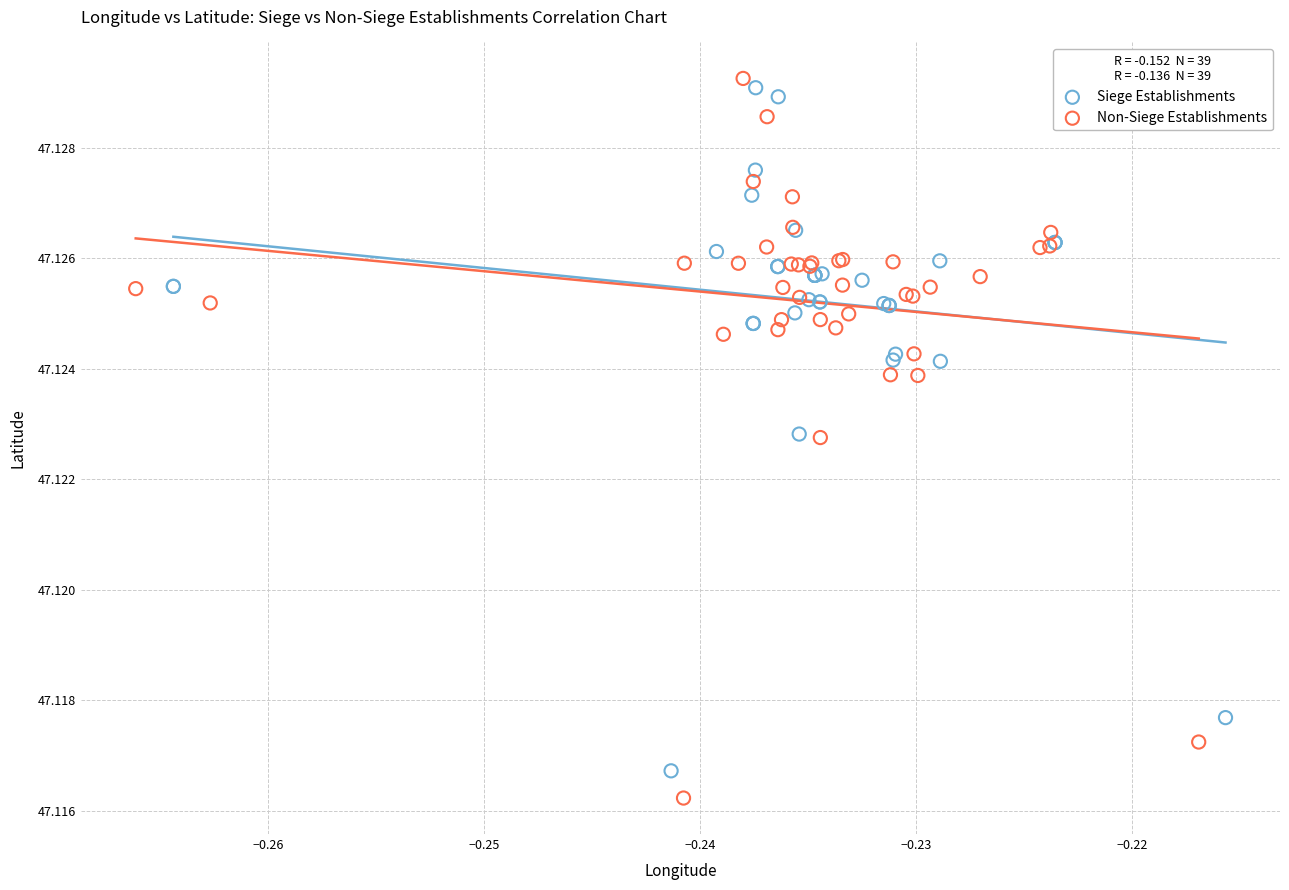

Which series has the largest Y range (max minus min)?

Non-Siege Establishments